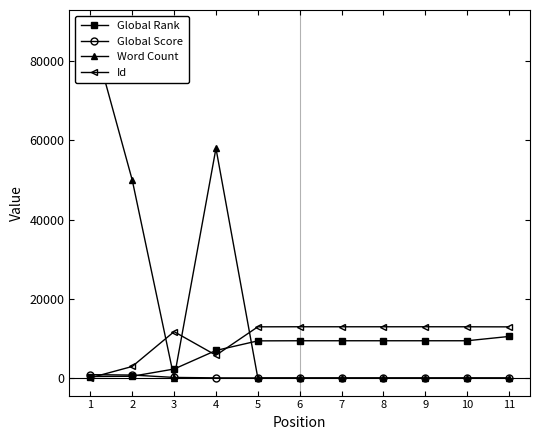

What is the difference between the Id values at 7 and 2?

10024